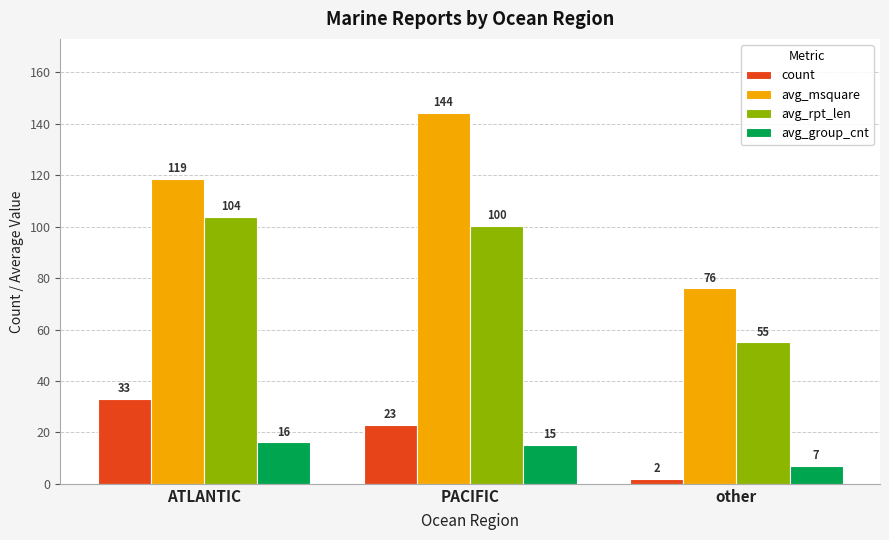

What is the difference between the second highest and minimum values in the avg_rpt_len series?

45.4